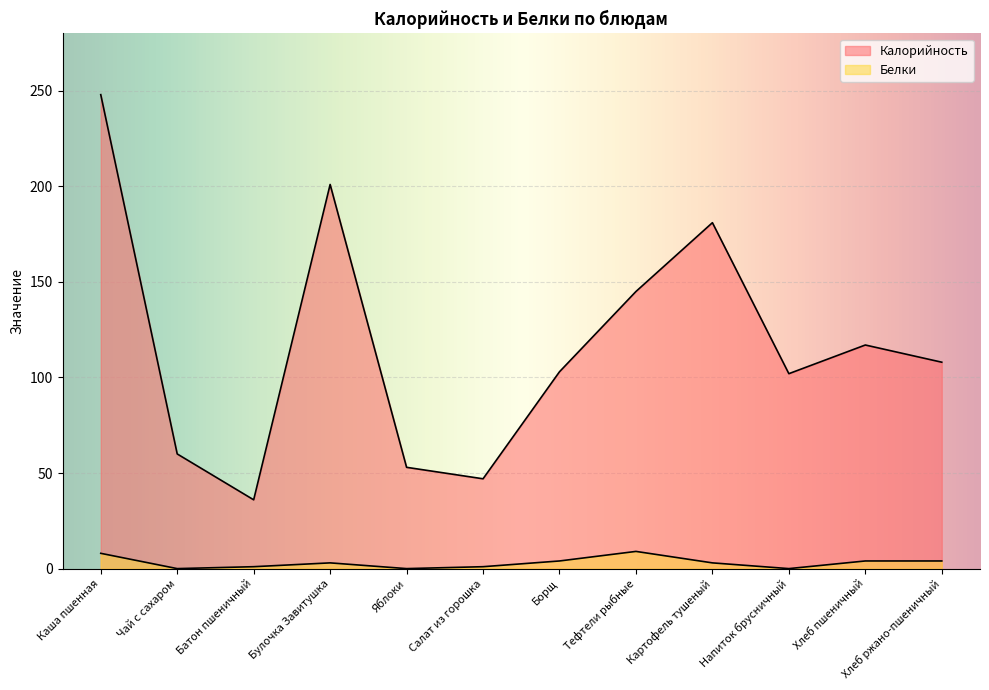

Reading left to right, list all the values displayed in this chart.

Калорийность: Каша пшенная=248	Чай с сахаром=60	Батон пшеничный=36	Булочка Завитушка=201	Яблоки=53	Салат из горошка=47	Борщ=103	Тефтели рыбные=145	Картофель тушеный=181	Напиток брусничный=102	Хлеб пшеничный=117	Хлеб ржано-пшеничный=108
Белки: Каша пшенная=8	Чай с сахаром=0	Батон пшеничный=1	Булочка Завитушка=3	Яблоки=0	Салат из горошка=1	Борщ=4	Тефтели рыбные=9	Картофель тушеный=3	Напиток брусничный=0	Хлеб пшеничный=4	Хлеб ржано-пшеничный=4